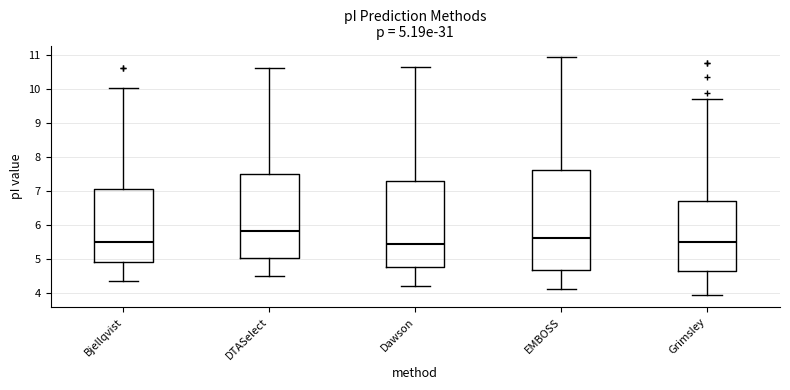

Which box is the tallest, from its lower edge to its upper edge?

EMBOSS